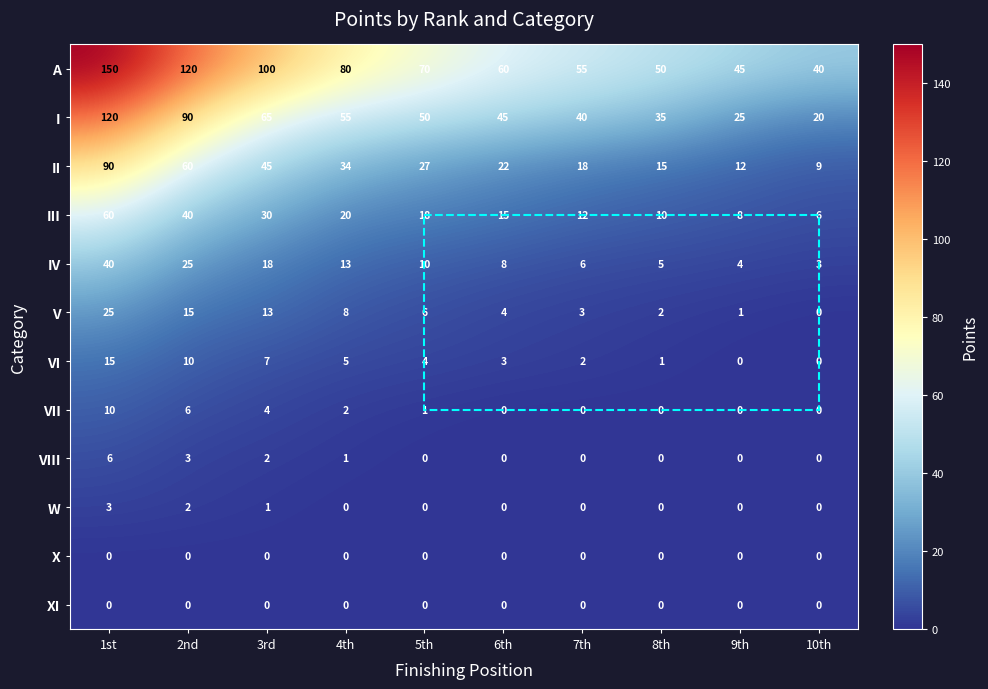

What is the total value across all series at 2nd?

371